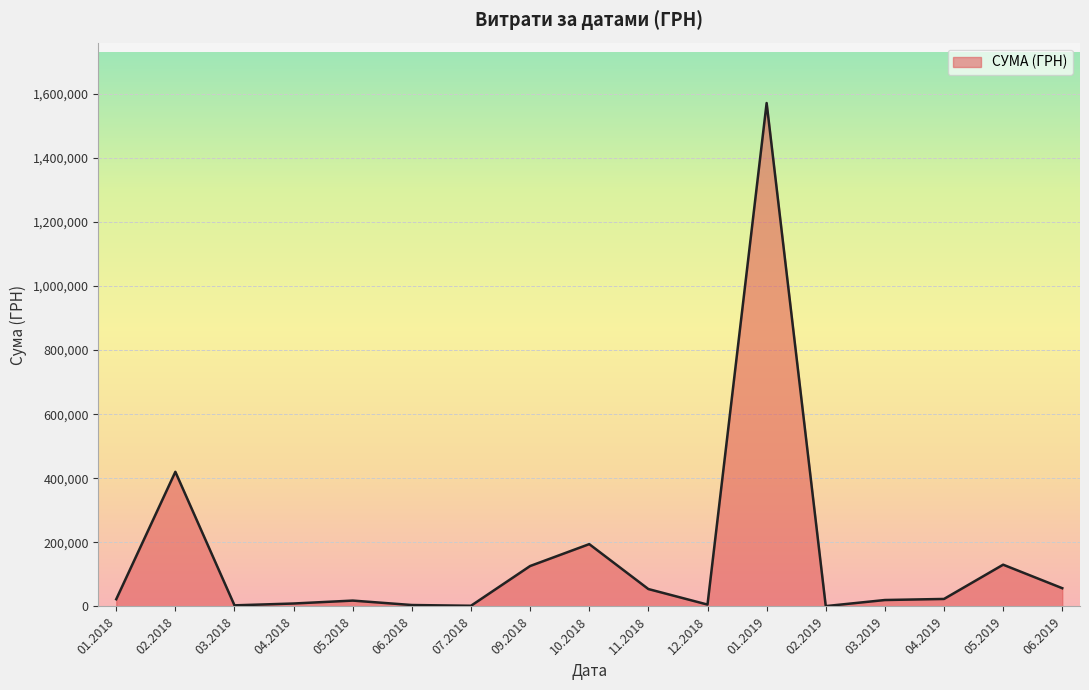

What is the greatest value displayed?

1570780.2